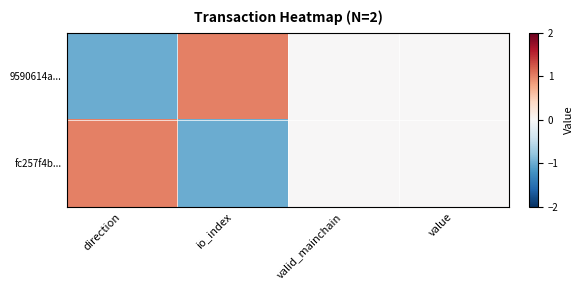

Reading left to right, extract all data points from this chart.

9590614a...: direction=-1	io_index=1	valid_mainchain=0	value=0
fc257f4b...: direction=1	io_index=-1	valid_mainchain=0	value=0